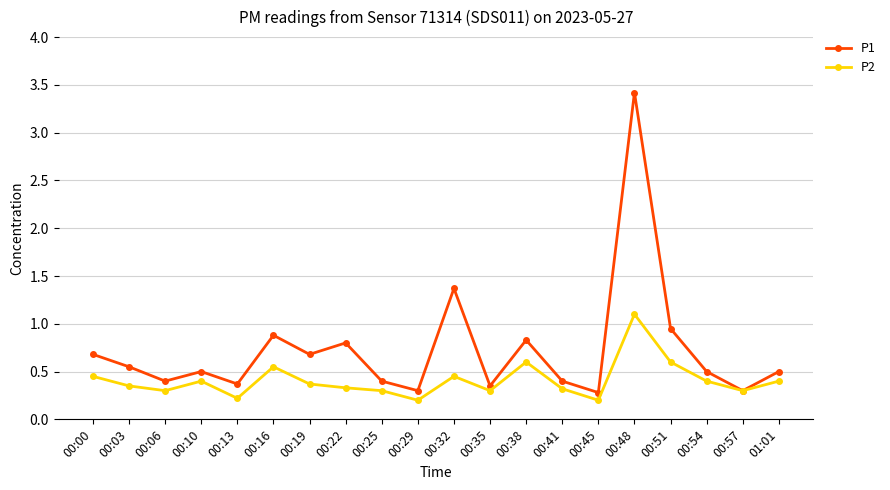

Does the chart have visible grid lines?

Yes